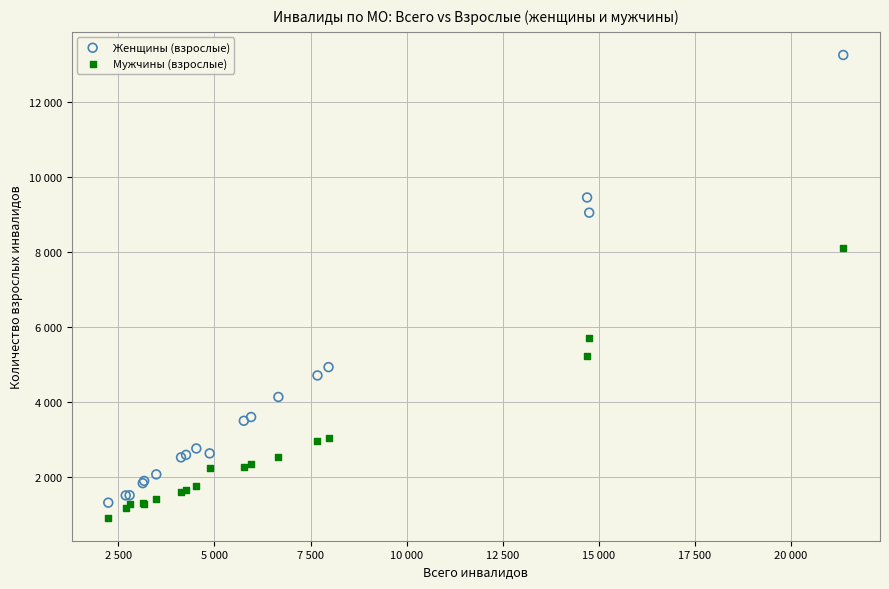

What are all the series names shown in the legend?

Женщины (взрослые), Мужчины (взрослые)